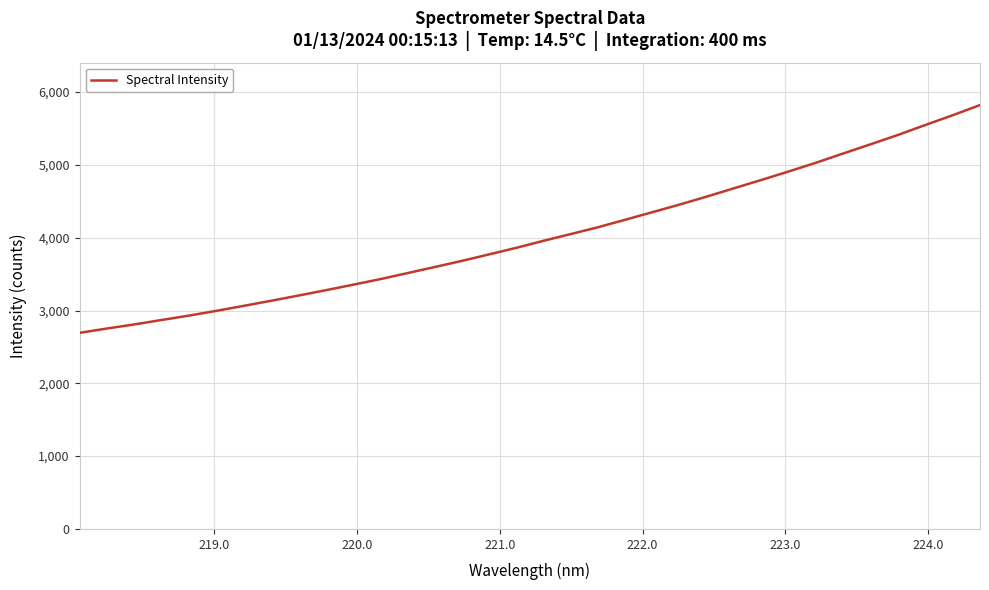

What is the difference between the second highest and minimum values?

2989.1